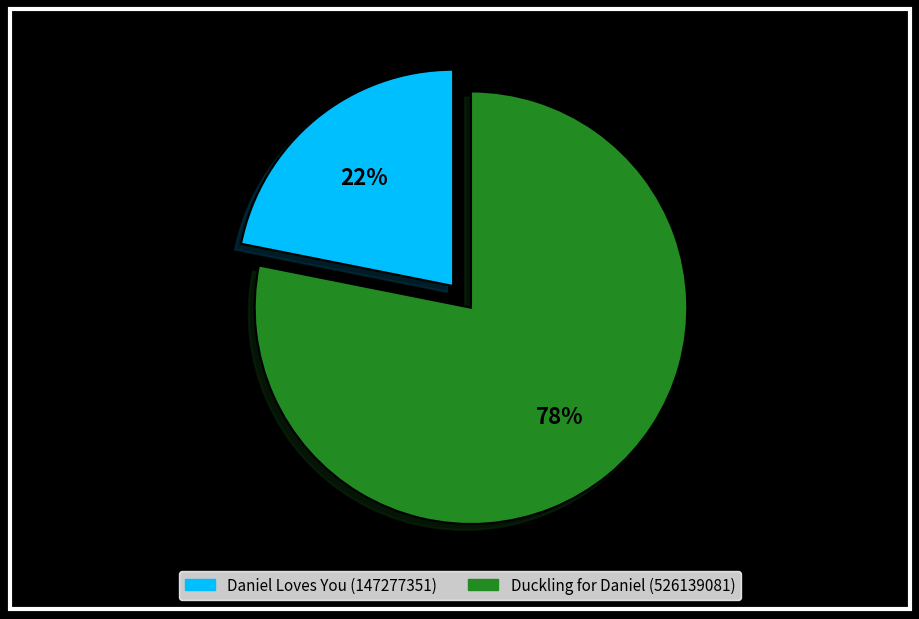

Which has a higher value, Duckling for Daniel (526139081) or Daniel Loves You (147277351)?

Duckling for Daniel (526139081)